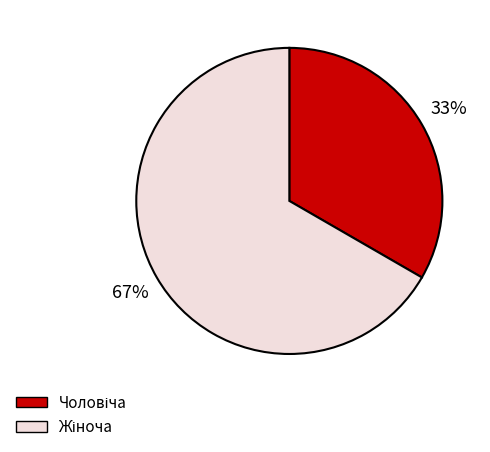

Is there a majority slice in this chart?

Yes